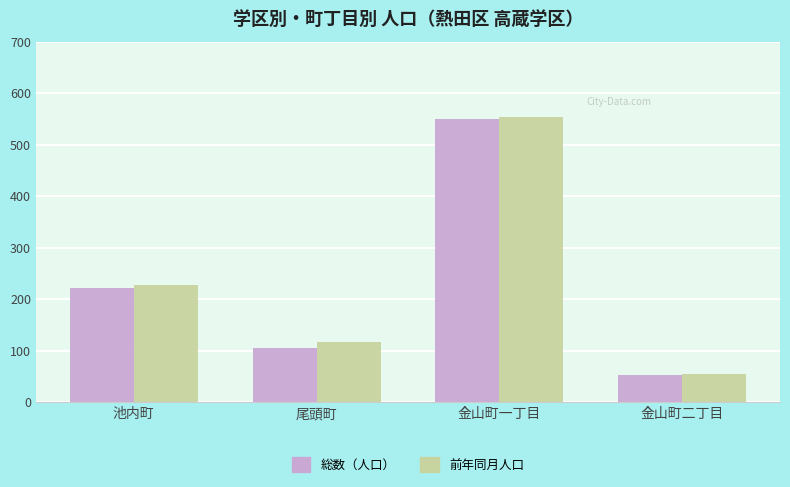

How many 前年同月人口 values are between 117 and 554?

3